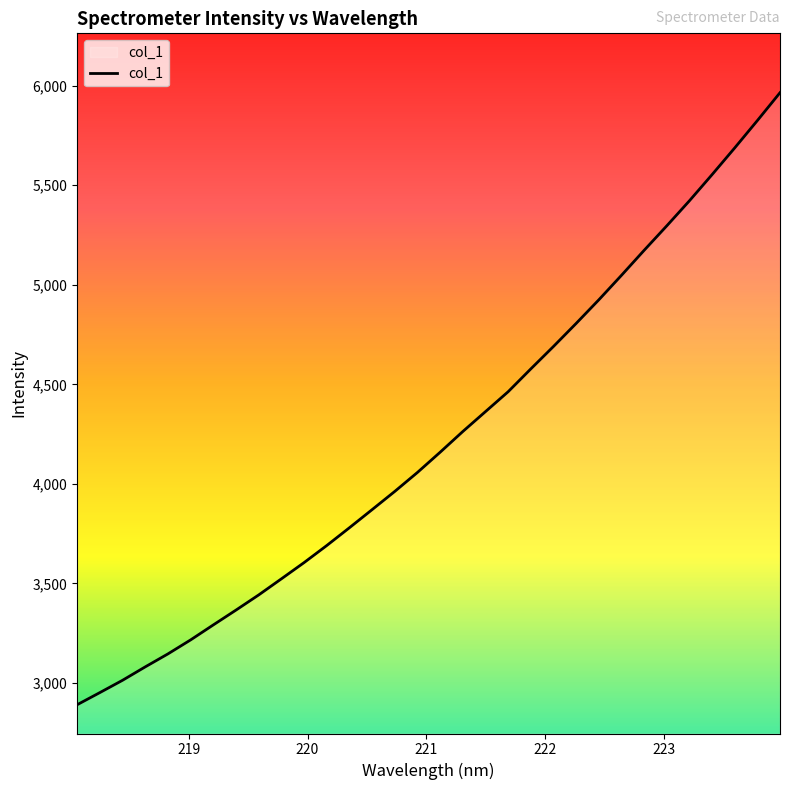

What is the greatest value displayed?

5964.7